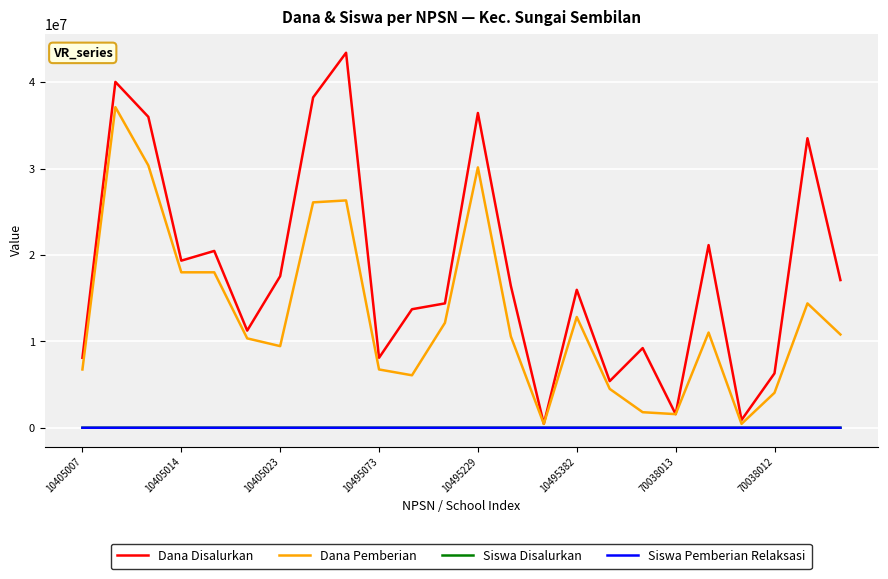

How many lines are shown in the chart?

4